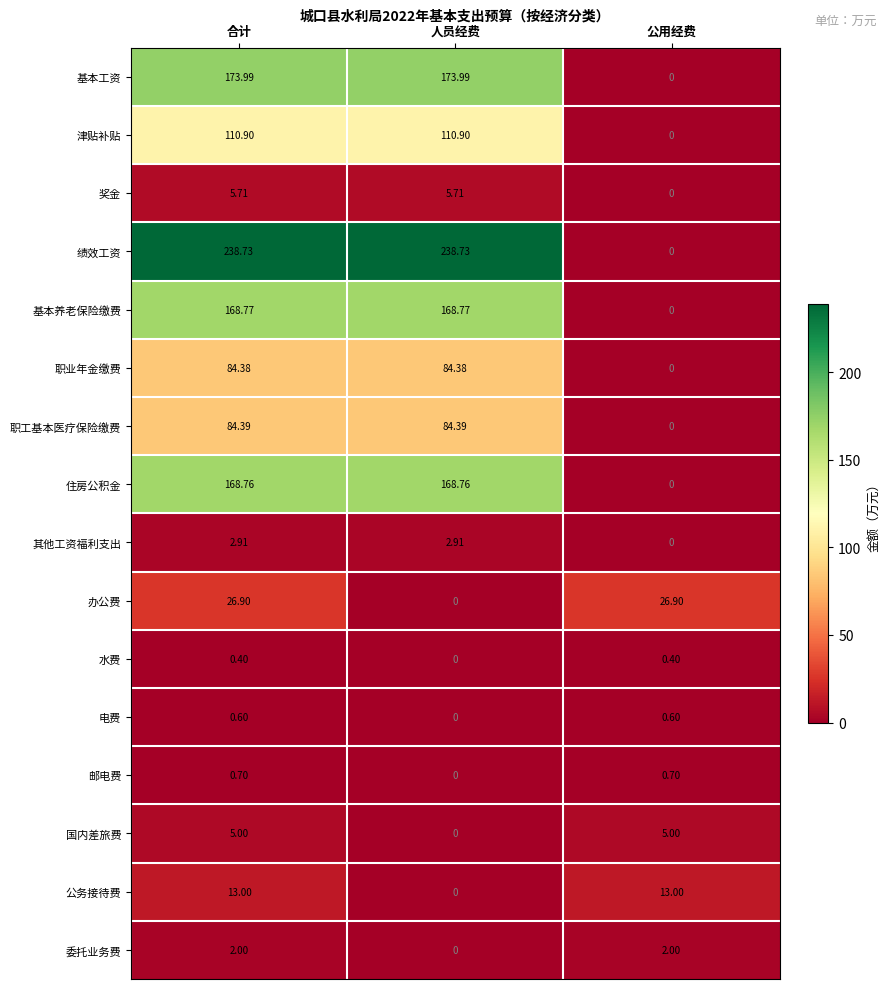

At which label is 其他工资福利支出 closest to 1?

公用经费